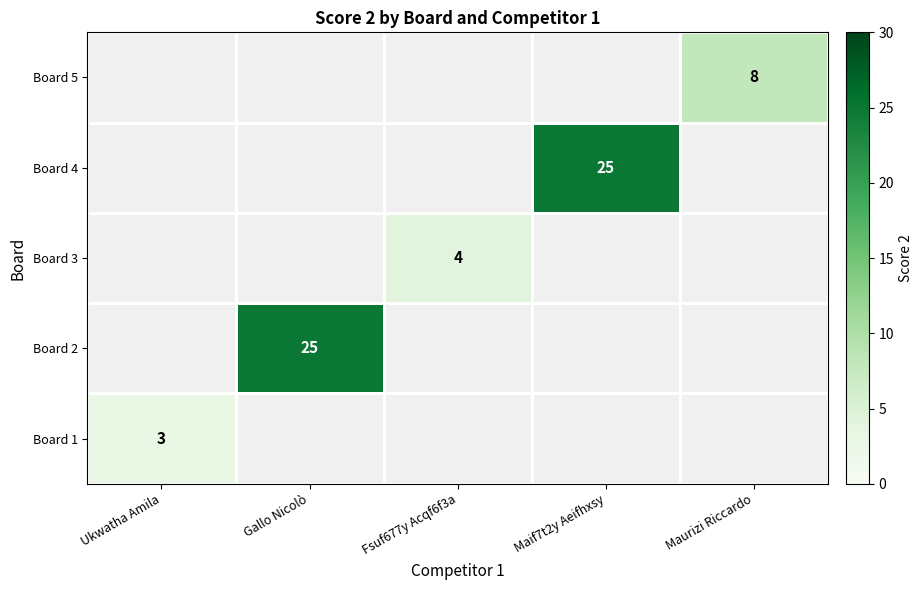

At how many categories does at least one series exceed 22?

2